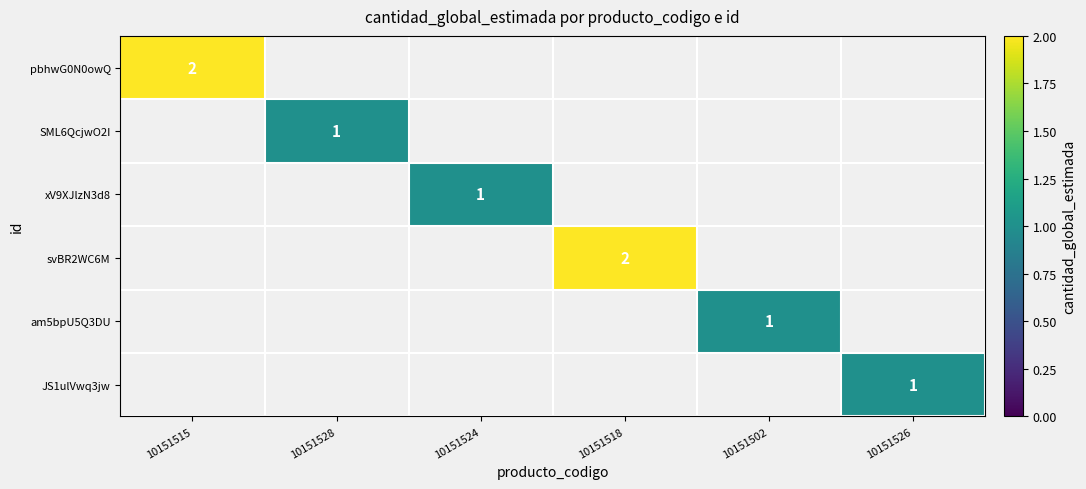

At which category is the sum across all series the highest?

10151515